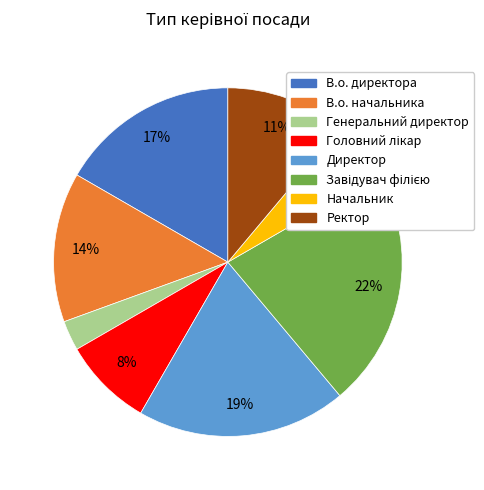

Between Генеральний директор and В.о. начальника, which is larger?

В.о. начальника